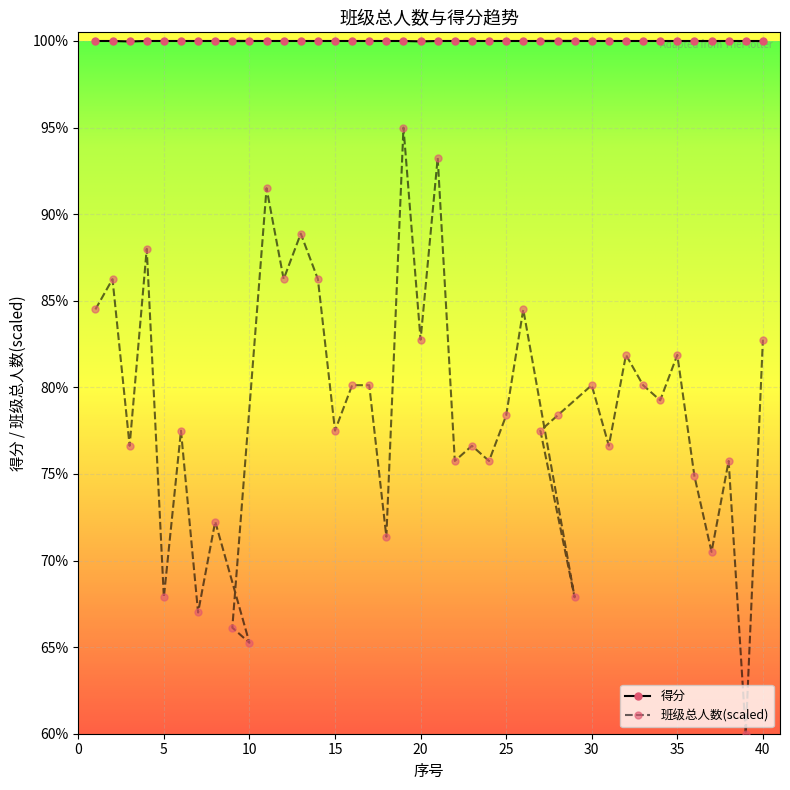

What is the minimum value for 得分?

100.0